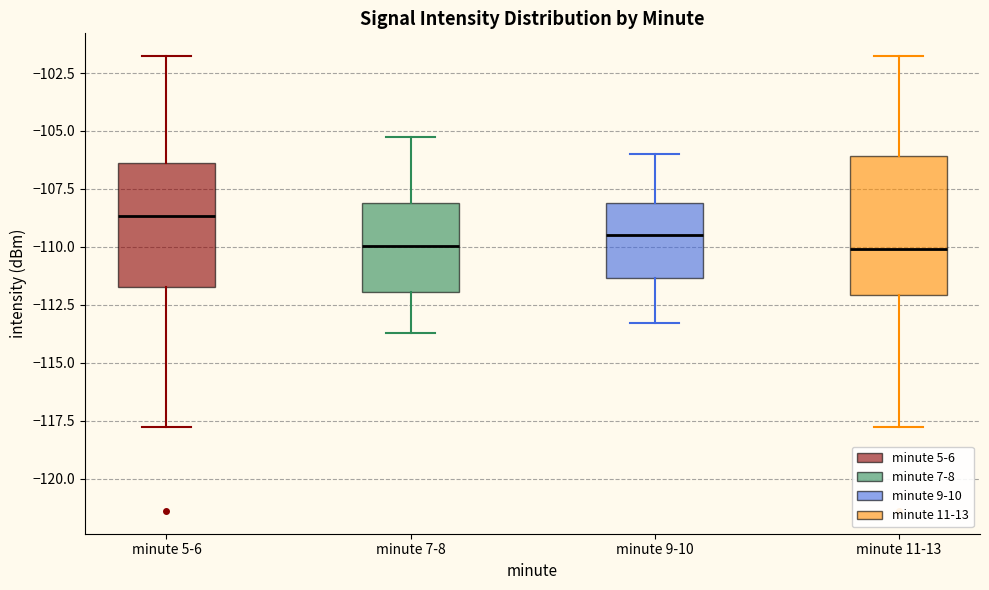

Comparing the boxes themselves (not the whiskers), which one is the tallest?

minute 11-13